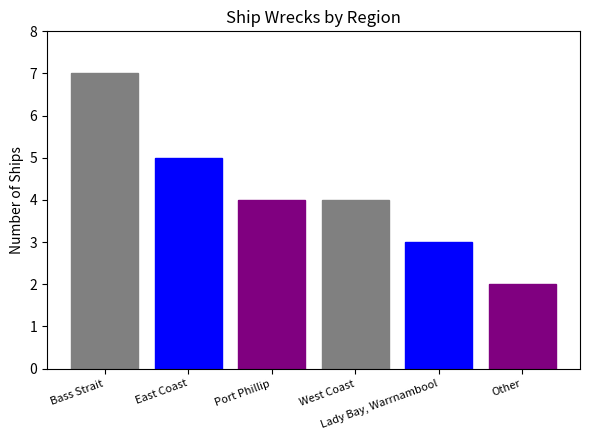

At which category does the chart reach its minimum across all series?

Other